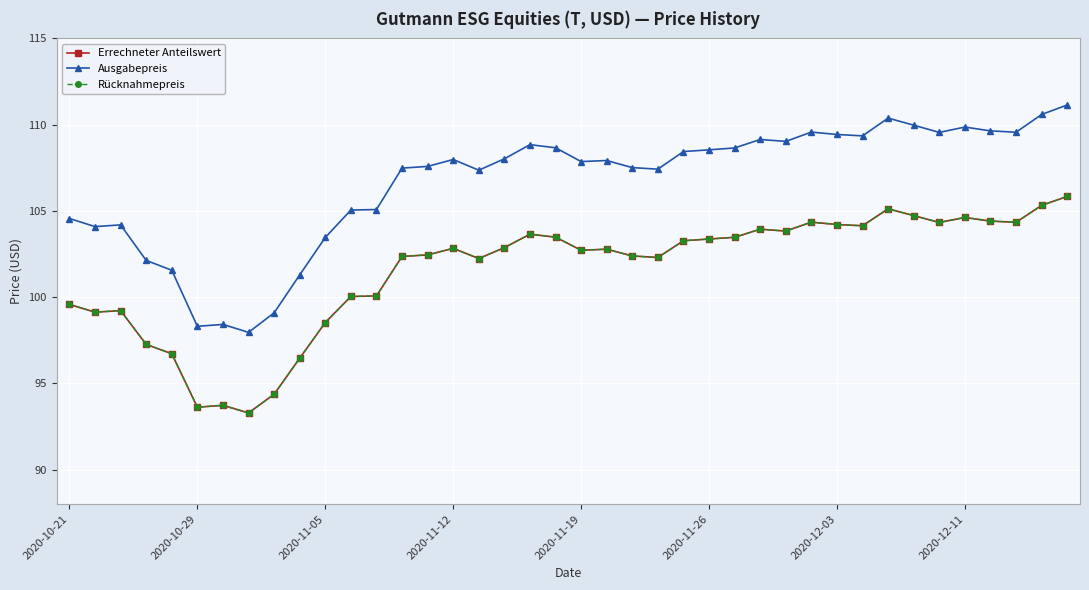

Does the chart have visible grid lines?

Yes